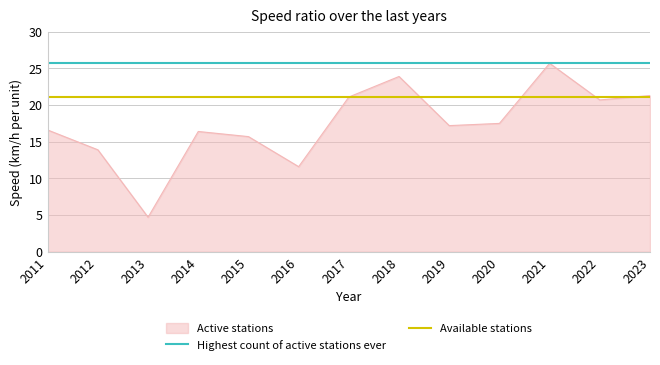

What is the average value of the Highest count of active stations ever series?

25.7